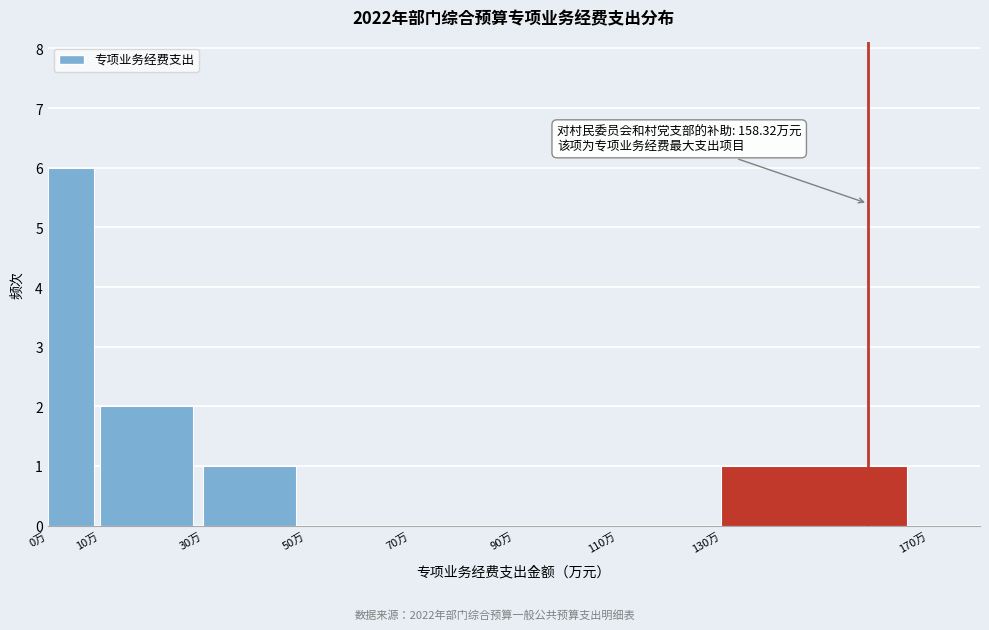

Which range on the x-axis has the tallest bar?

0 to 10